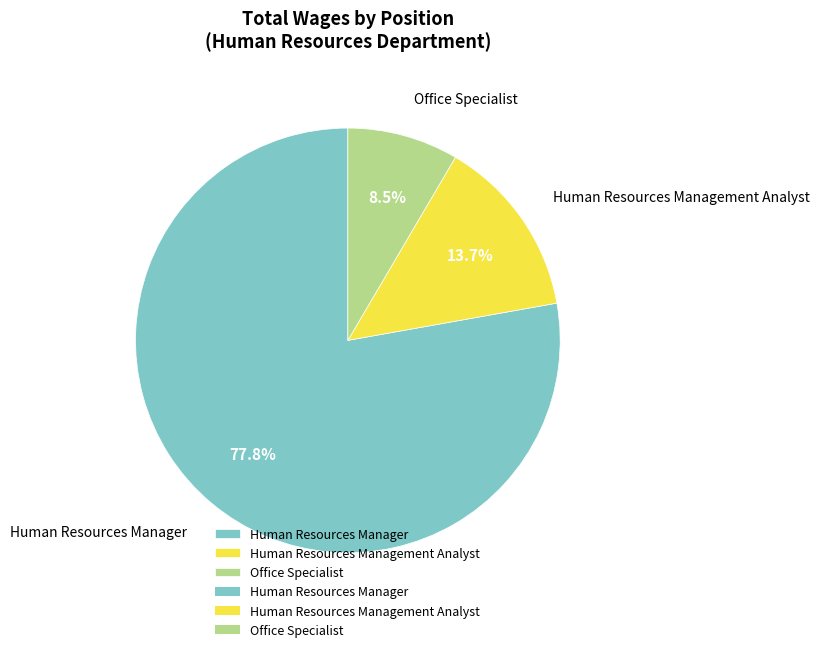

What percentage is the Human Resources Management Analyst slice, to the nearest percent?

14%